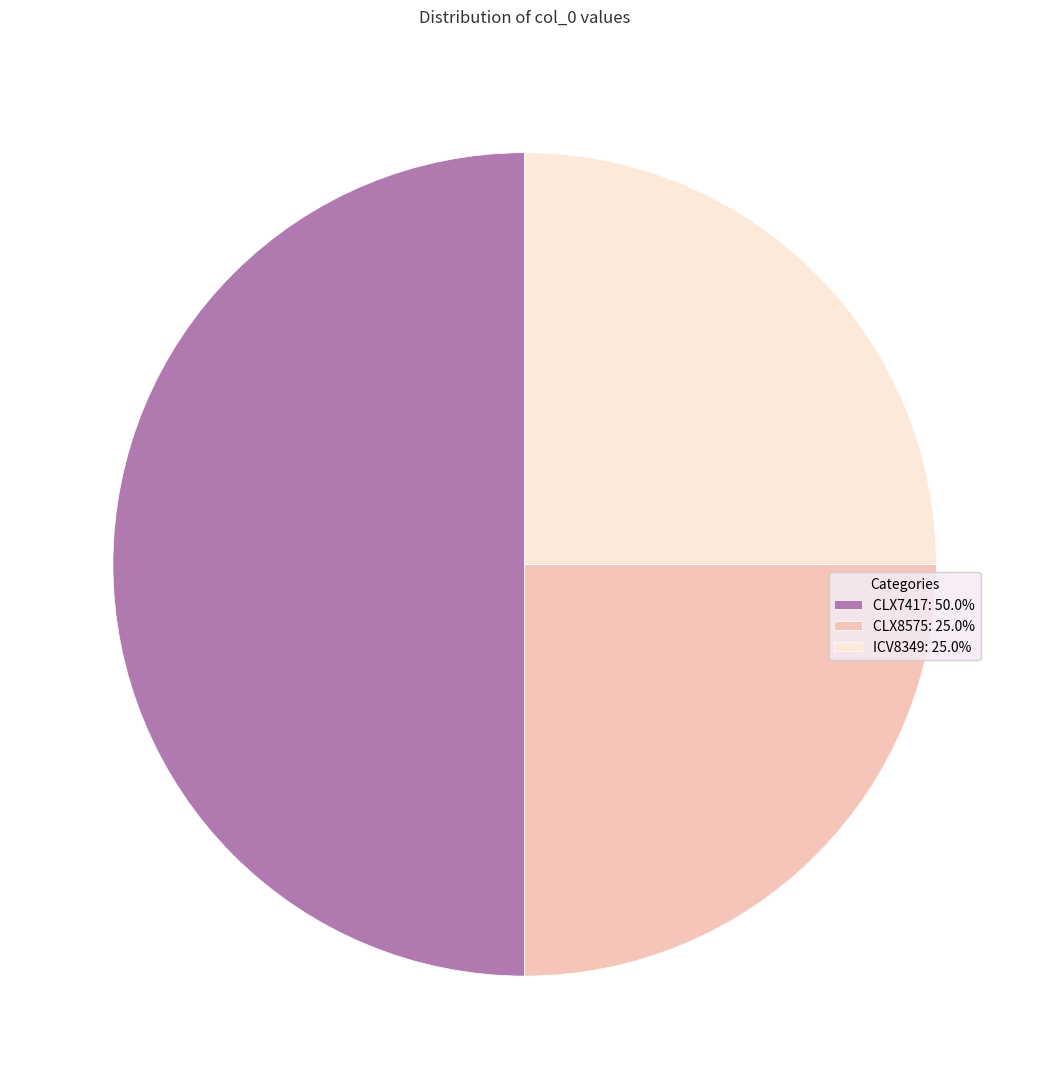

Is CLX8575: 25.0% the majority of the pie?

No